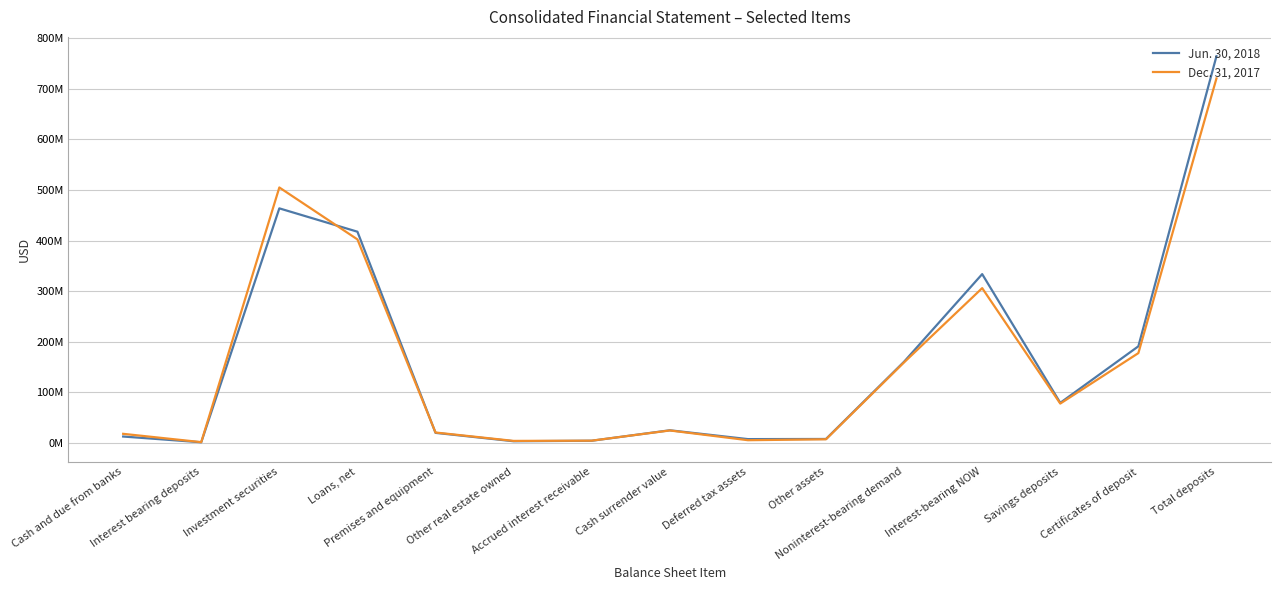

Where does the Jun. 30, 2018 series first go above 24977849?

Investment securities